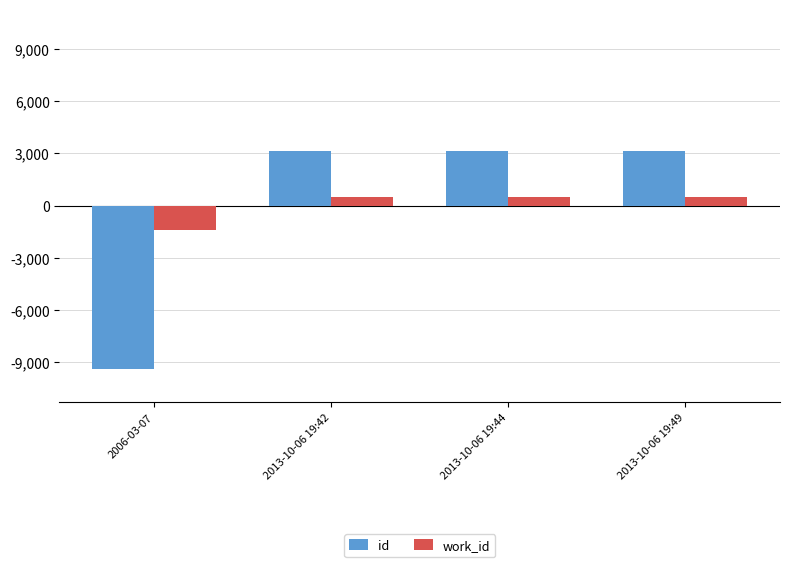

Are the bars grouped side by side (vs. stacked)?

Yes